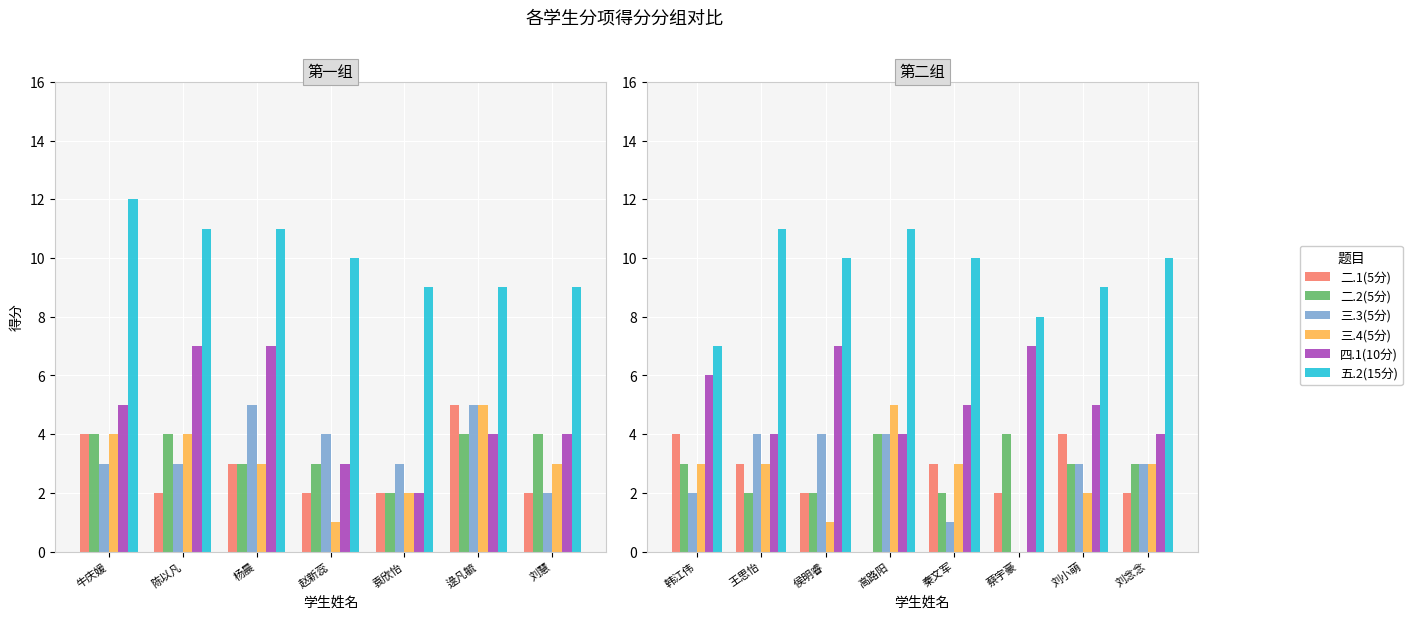

What is the label of the 2nd bar from the left?

王思怡